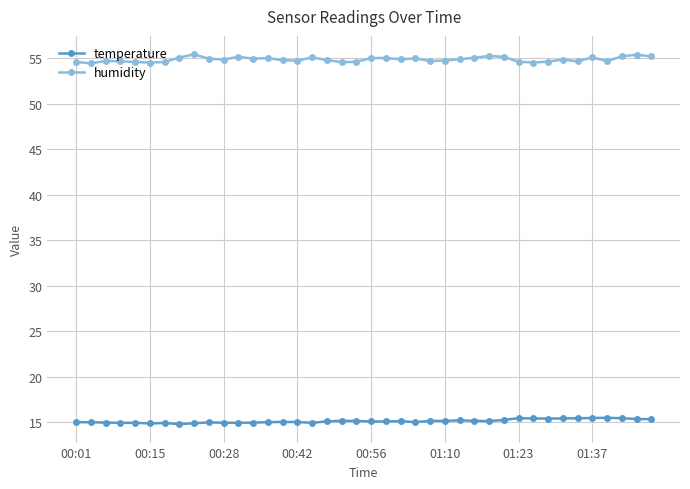

True or false: humidity has more than 1 points higher than both neighbors.

True